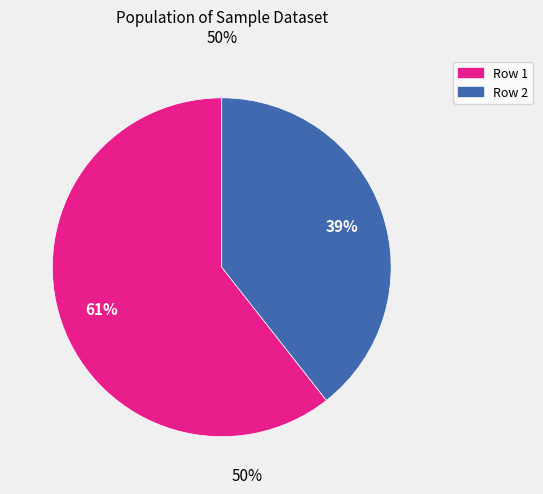

Does any single category account for the majority?

Yes